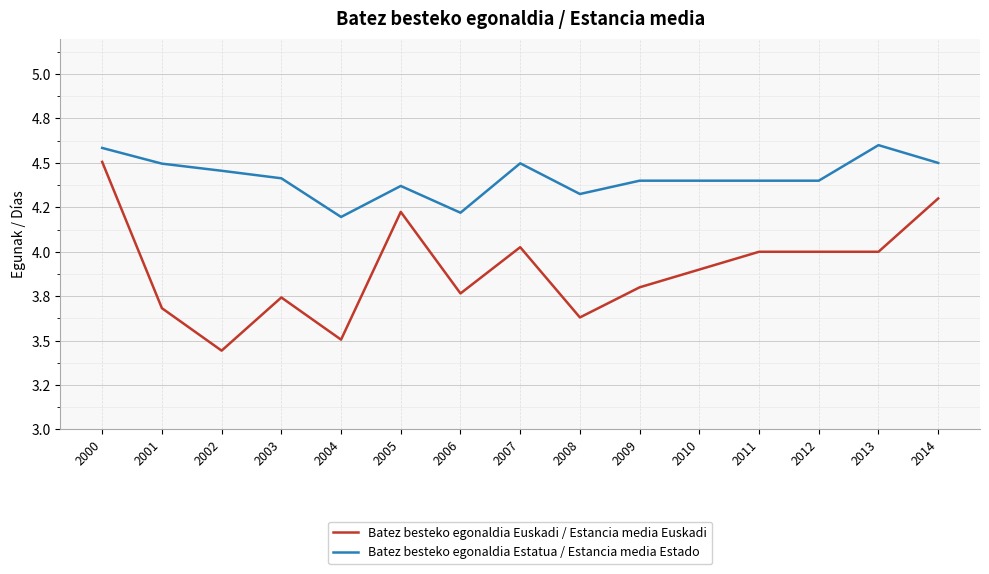

Does the chart display data point markers on the line(s)?

No